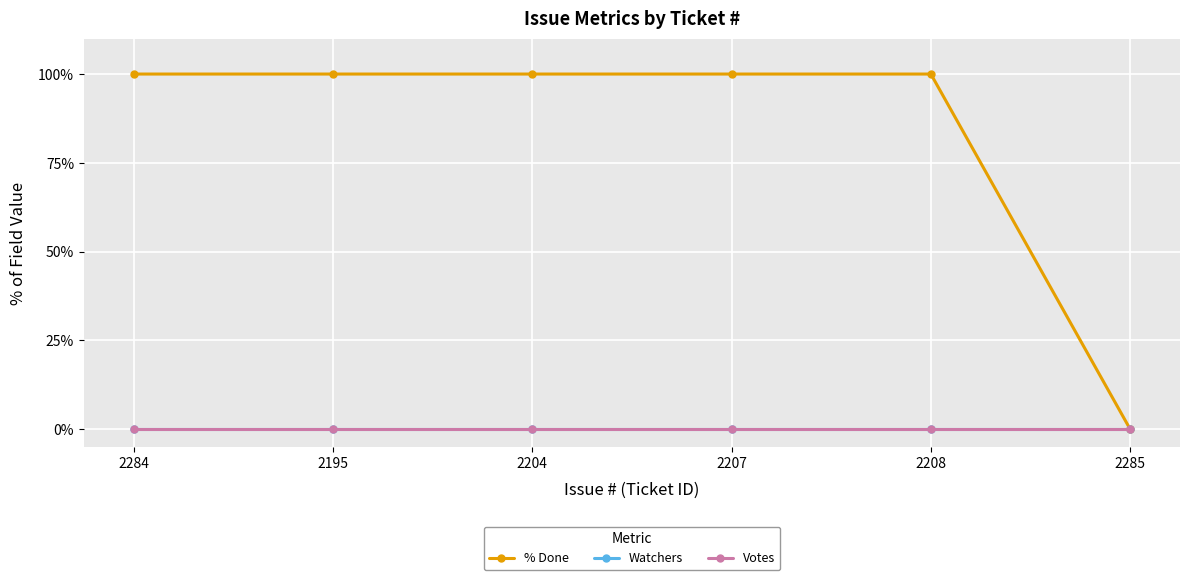

How many data points in % Done are less than 100?

1